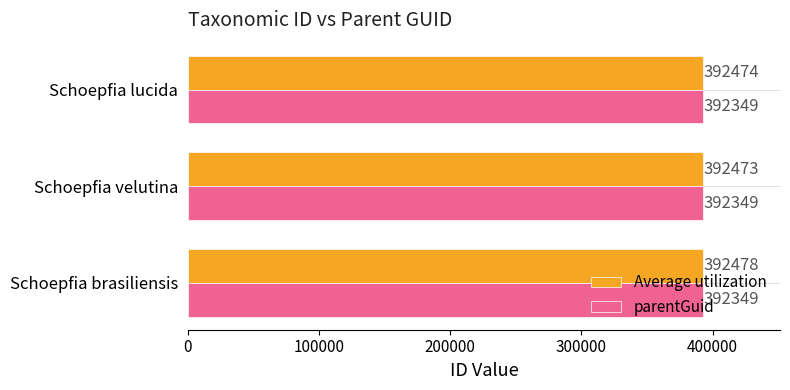

At which category is the sum across all series the highest?

Schoepfia brasiliensis